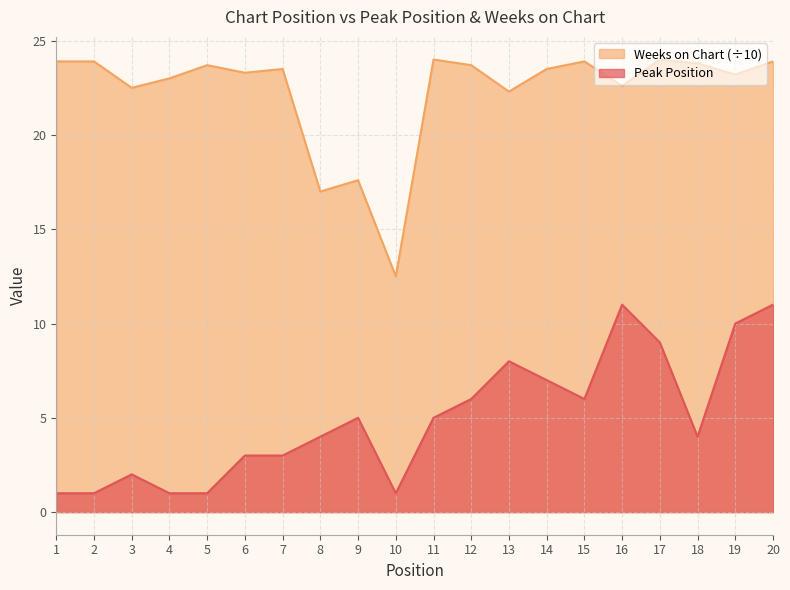

The Weeks on Chart series shows 23.5 at 7. True or false?

True